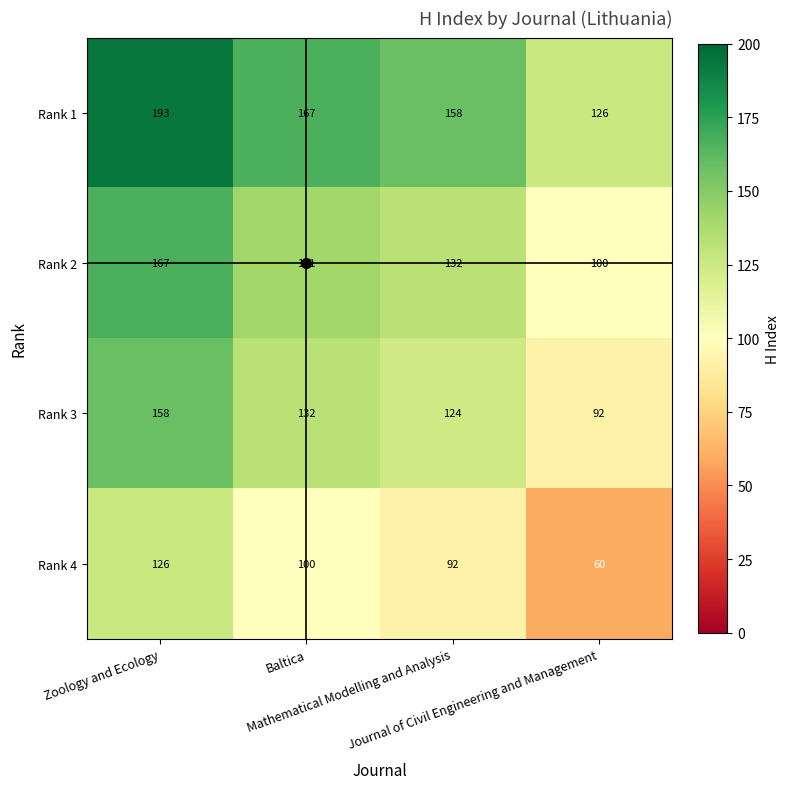

At which category does the chart reach its minimum across all series?

Journal of Civil Engineering and Management